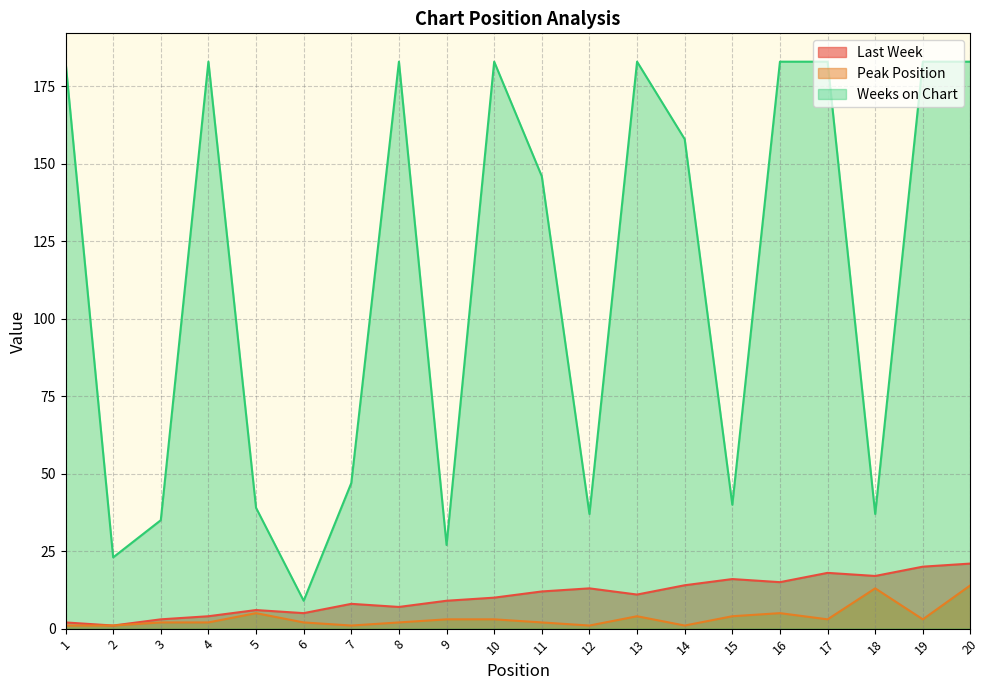

The value of Peak Position at 8 is 3. True or false?

False